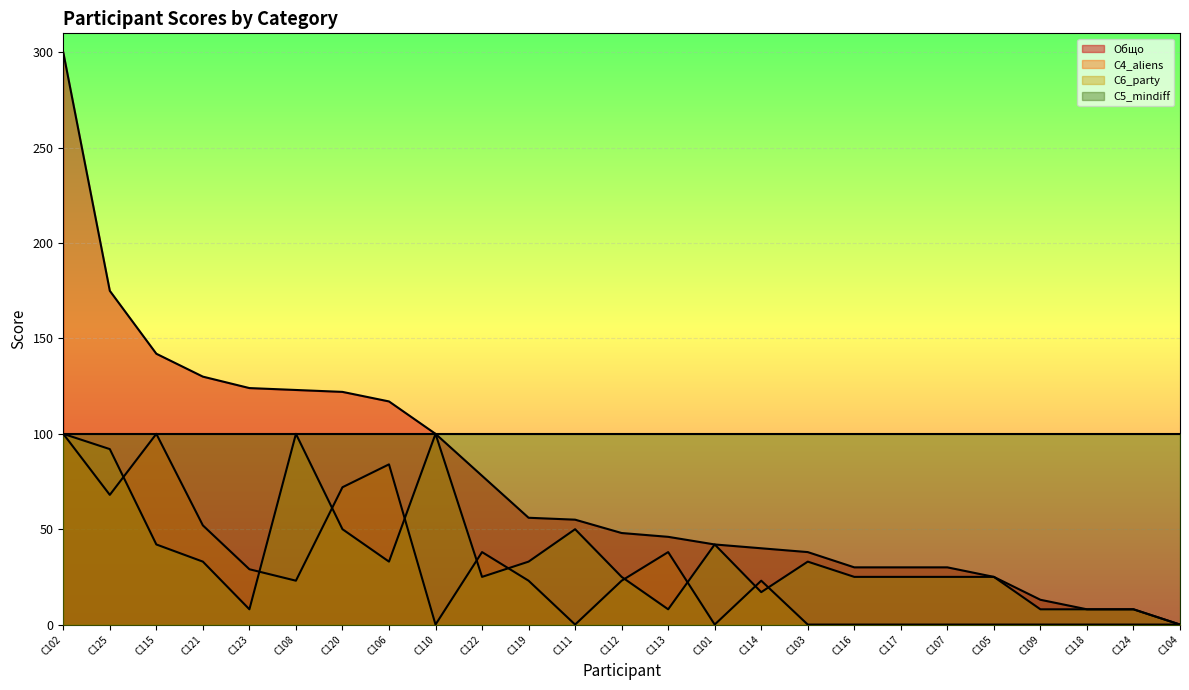

What is the difference between the highest and lowest values at C101?

100